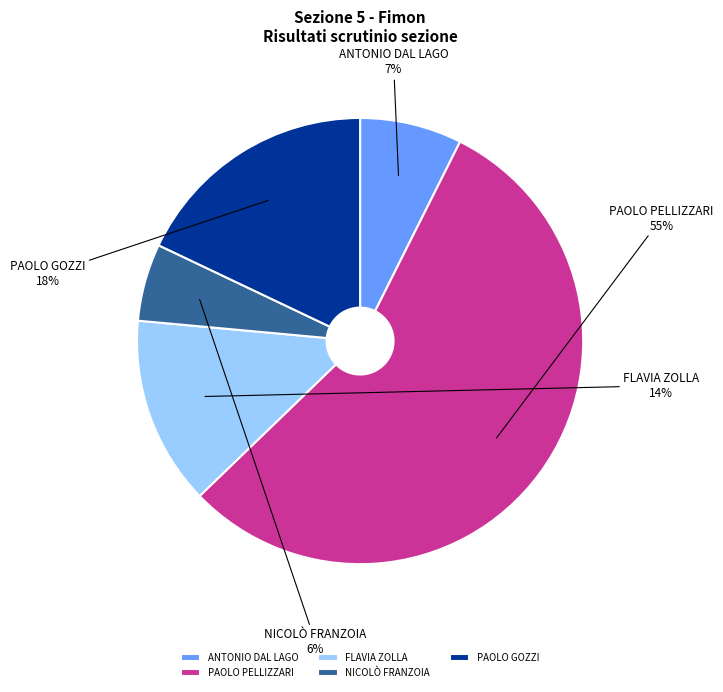

Is there any slice that represents more than half of the pie?

Yes